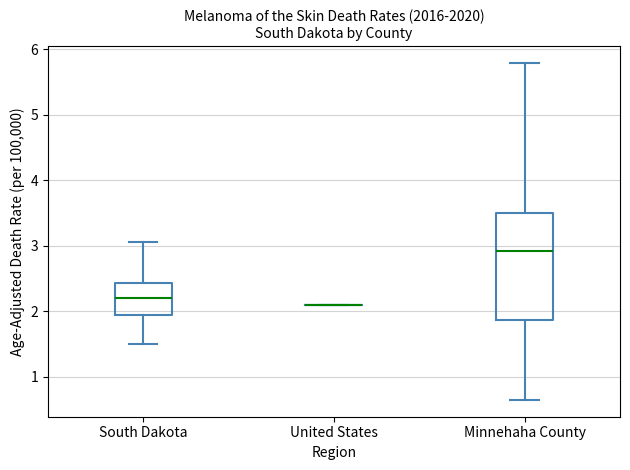

Comparing the boxes themselves (not the whiskers), which one is the tallest?

Minnehaha County